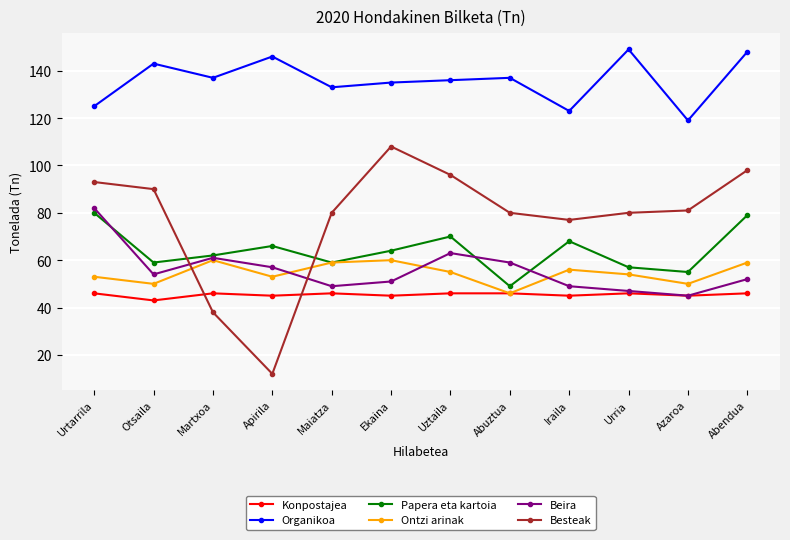

How many lines are shown in the chart?

6